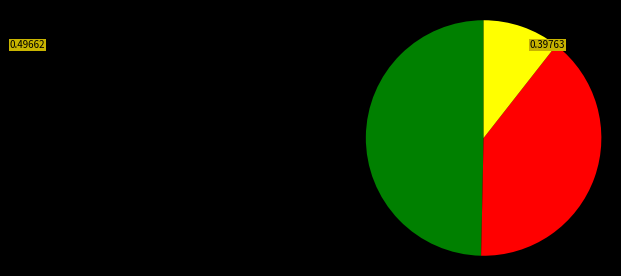

Is there a majority slice in this chart?

No